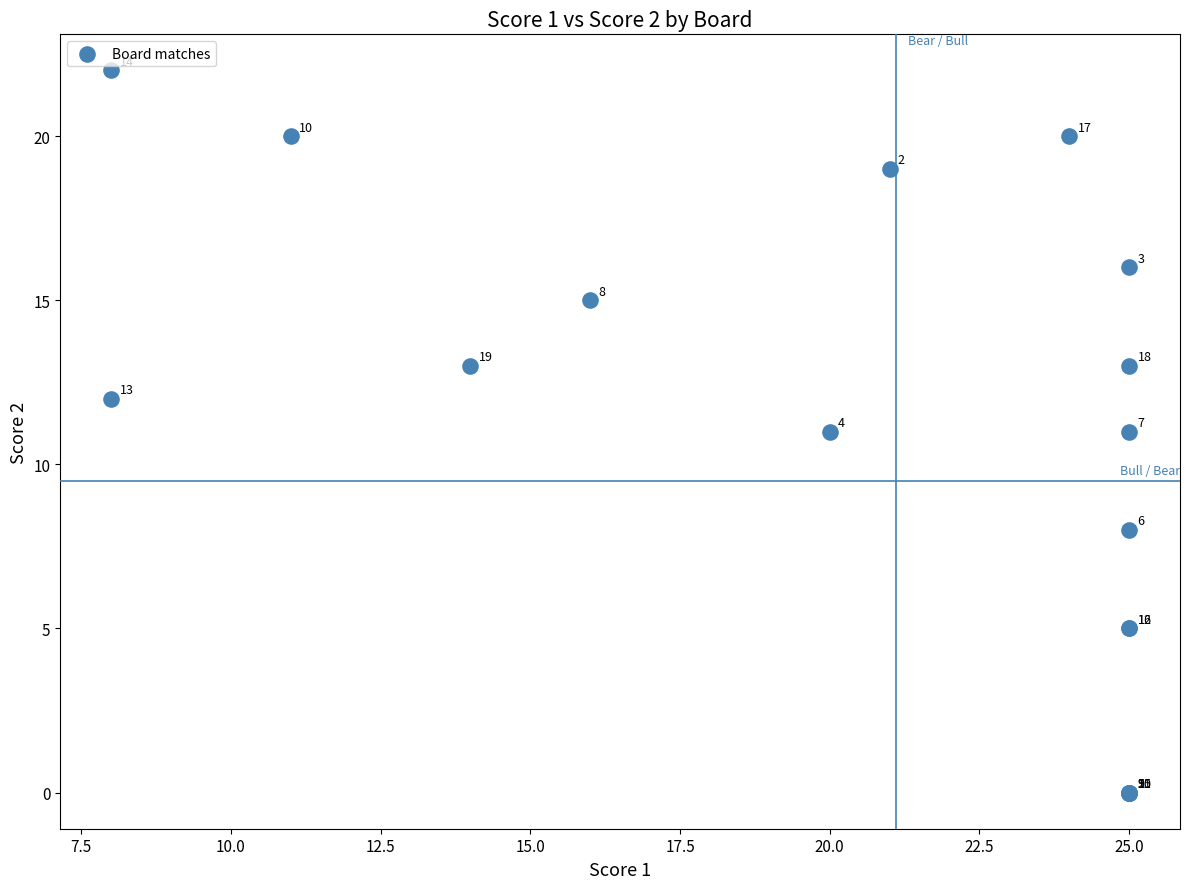

What Y value in the scatter plot is closest to 11?

11